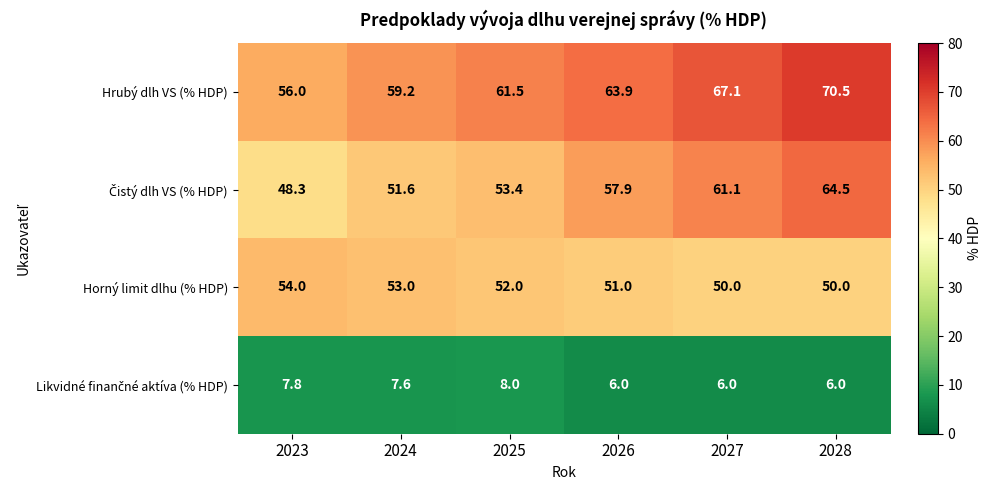

How many data points in Hrubý dlh VS (% HDP) are above 63?

3